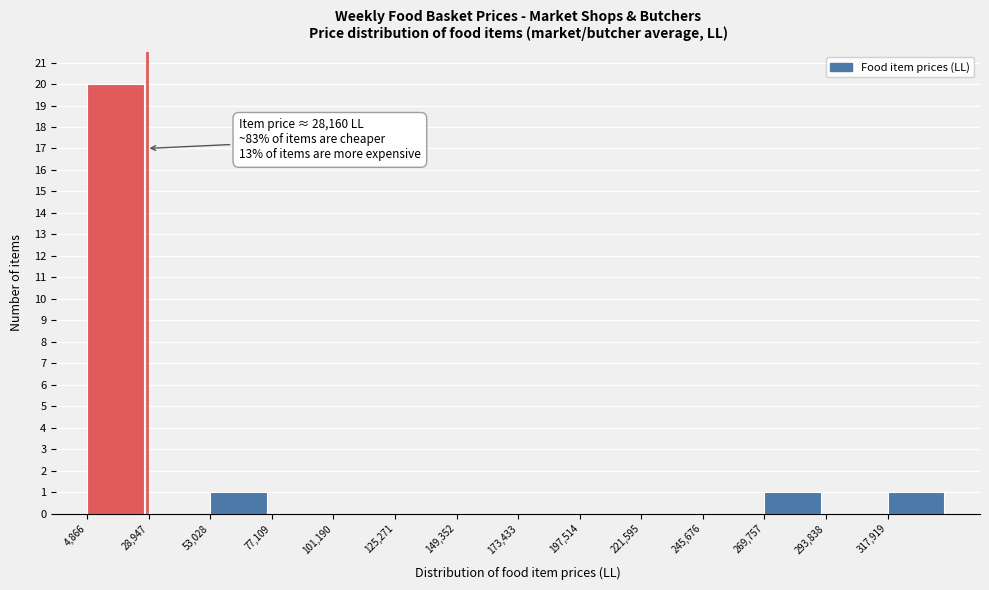

Which range on the x-axis has the tallest bar?

5000 to 30000